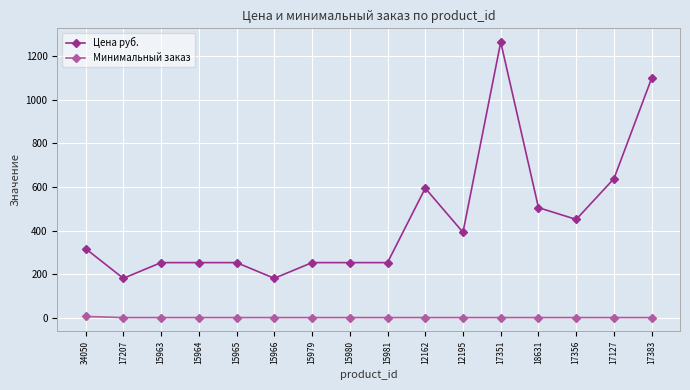

True or false: Минимальный заказ has a value of 1 at 15965.

True